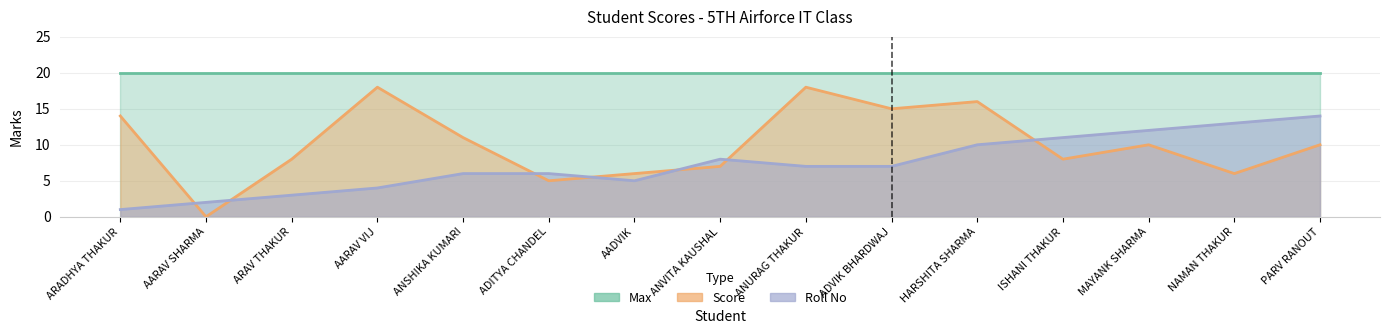

At how many categories does at least one series exceed 9?

10